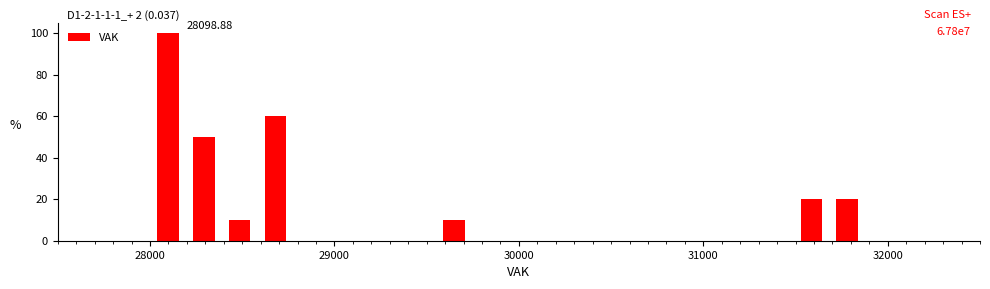

Read against the x-axis, roughly where is the centre of the tallest bar?

28100